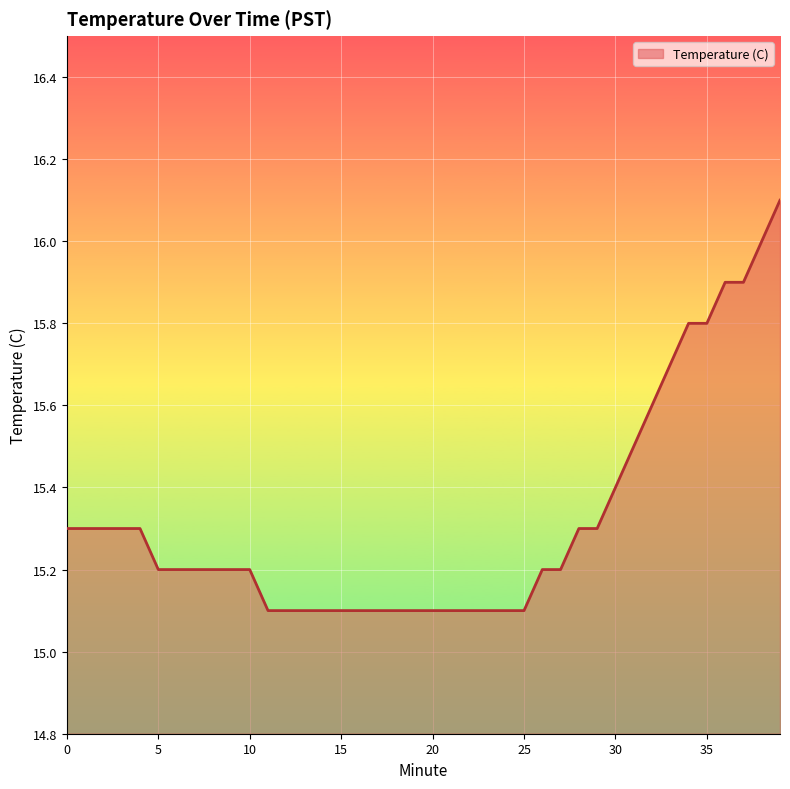

Reading left to right, list all the values displayed in this chart.

15.3	15.3	15.3	15.3	15.3	15.2	15.2	15.2	15.2	15.2	15.2	15.1	15.1	15.1	15.1	15.1	15.1	15.1	15.1	15.1	15.1	15.1	15.1	15.1	15.1	15.1	15.2	15.2	15.3	15.3	15.4	15.5	15.6	15.7	15.8	15.8	15.9	15.9	16.0	16.1